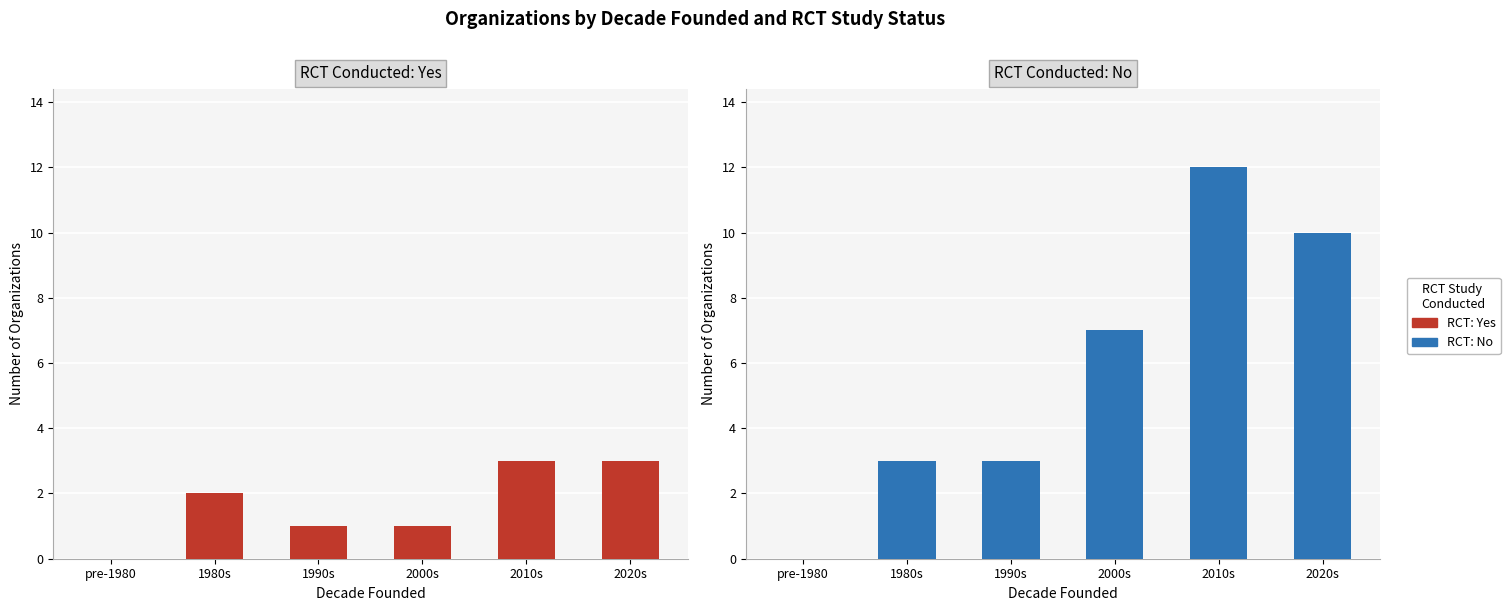

Rank the series by their average value, from lowest to highest.

Yes, No